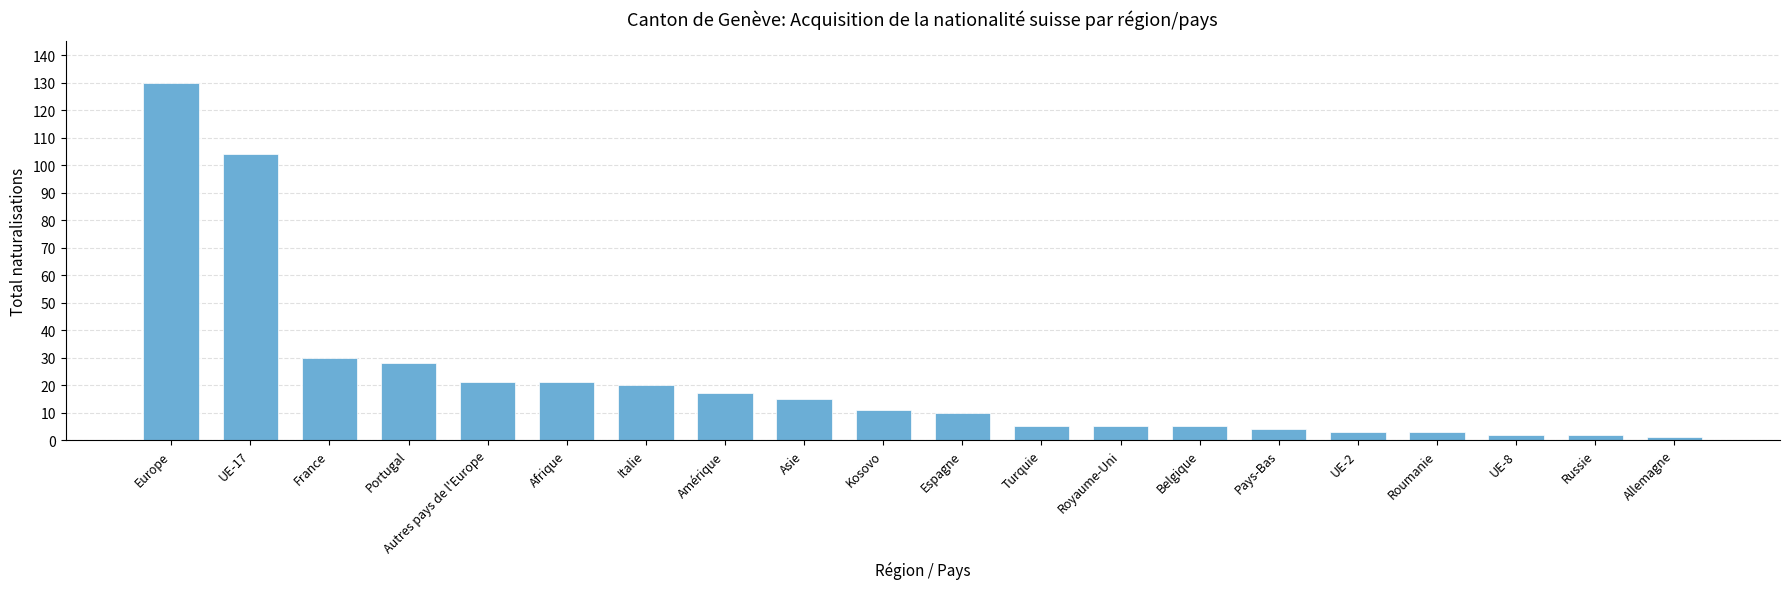

What is the difference between the values at Amérique and Afrique?

4